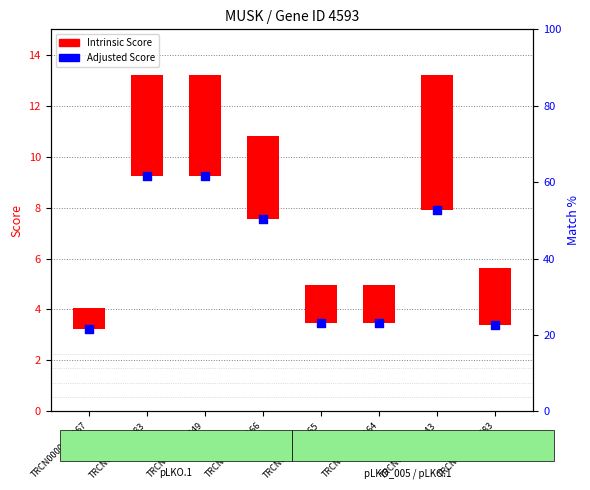

What is the ratio of the value at TRCN0000356283 to the value at TRCN0000002167?

2.9